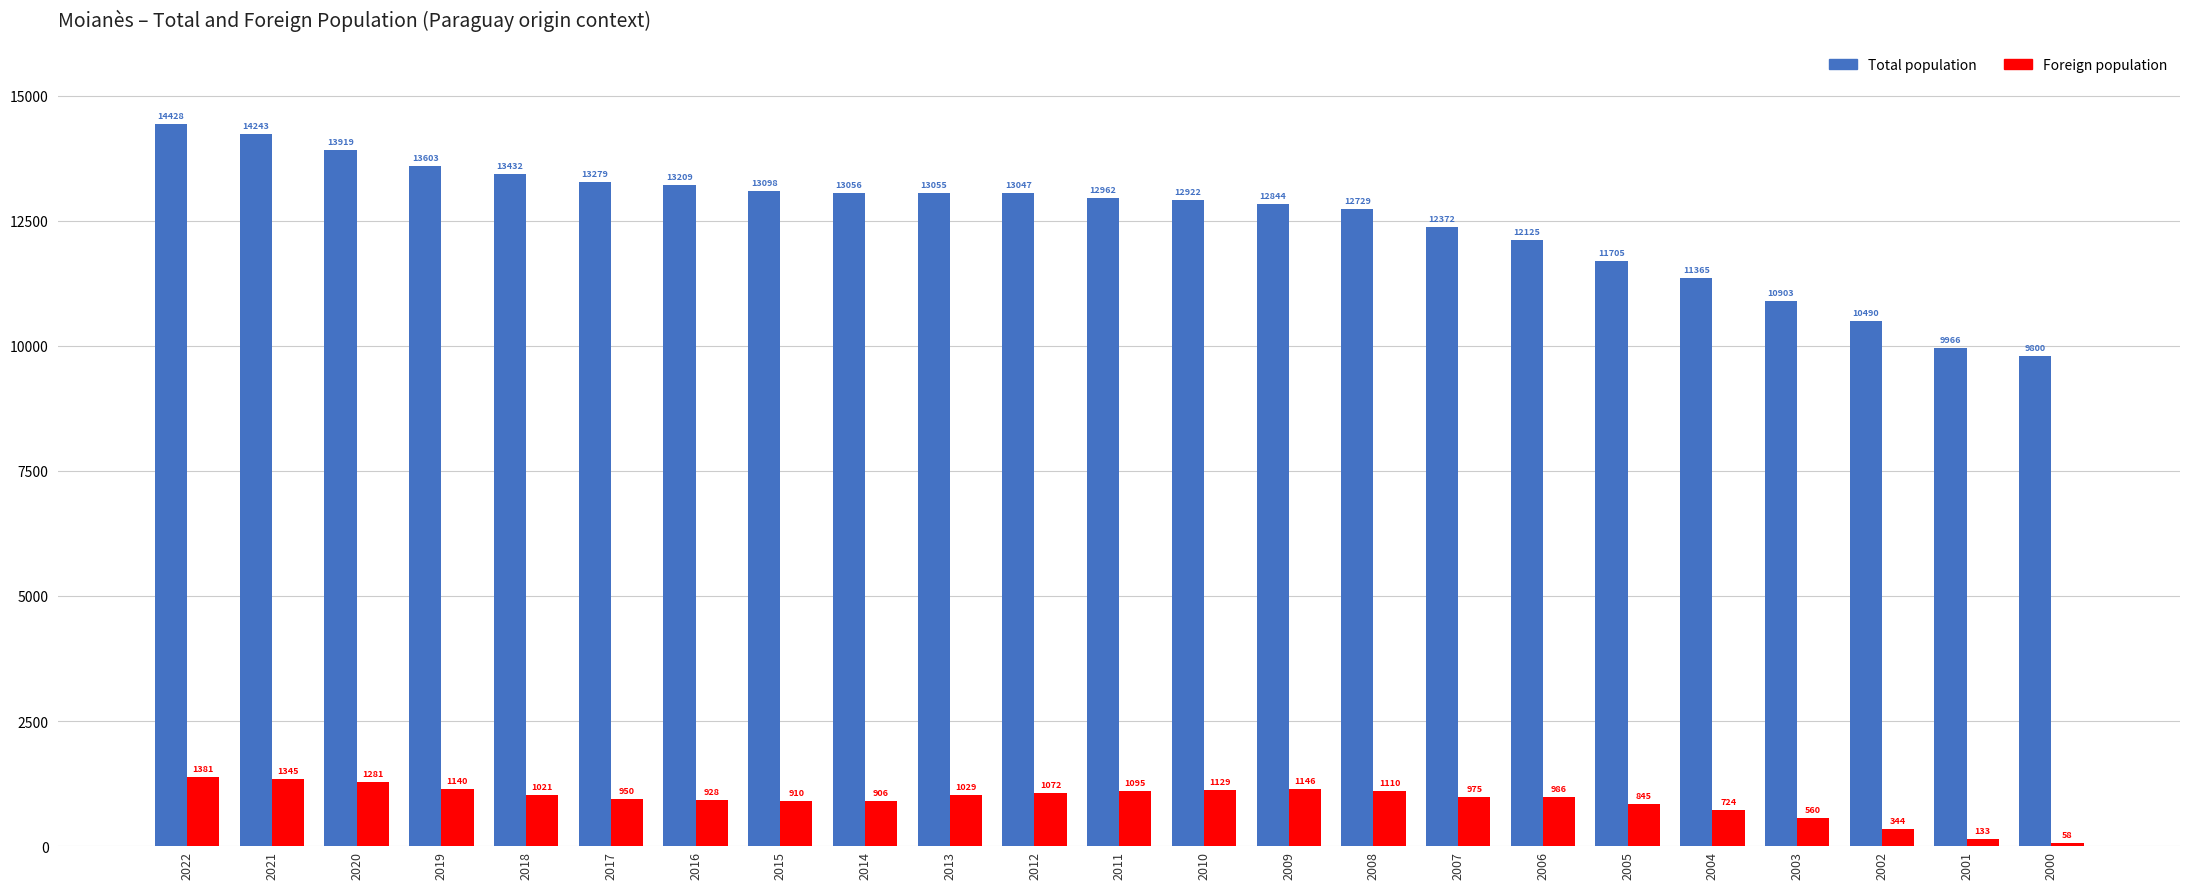

What are all the series names shown in the legend?

Total population, Foreign population